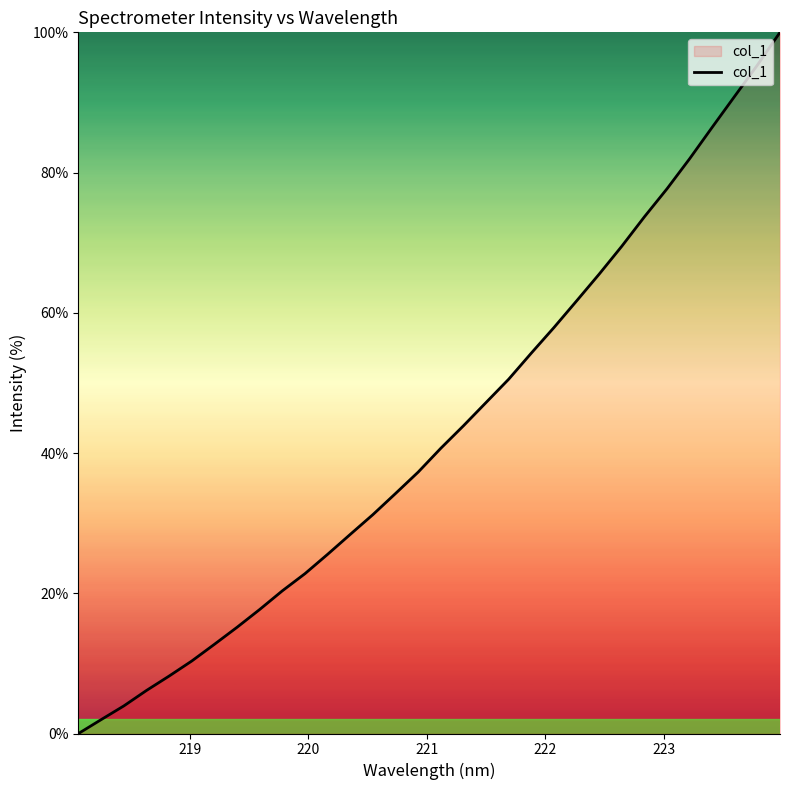

What is the difference between the maximum and minimum values?

100.0